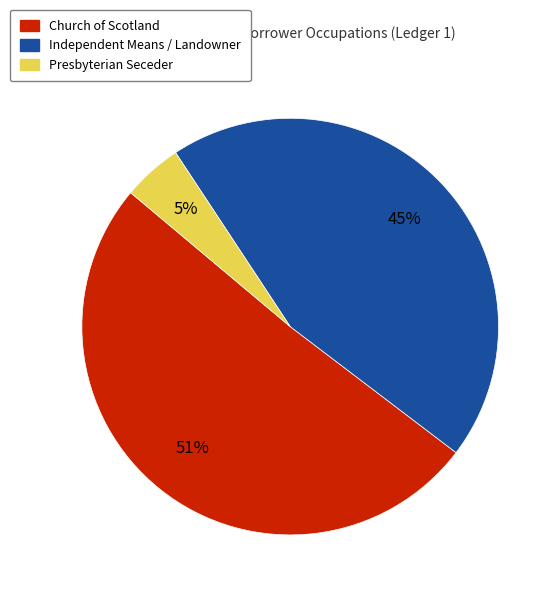

Is there any slice that represents more than half of the pie?

Yes